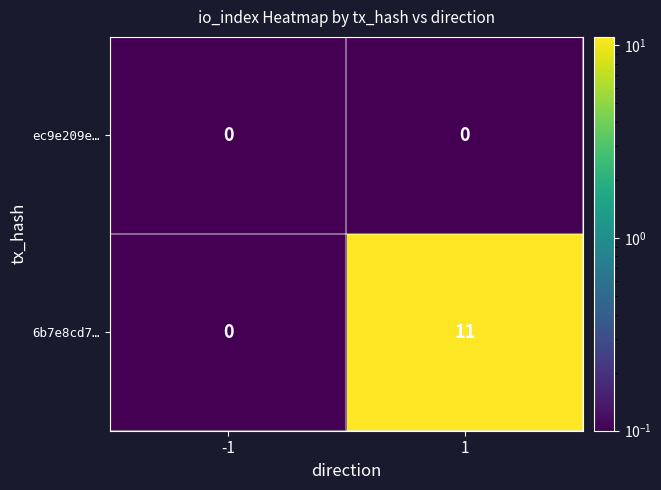

What is the average value of the 6b7e8cd7… series?

6